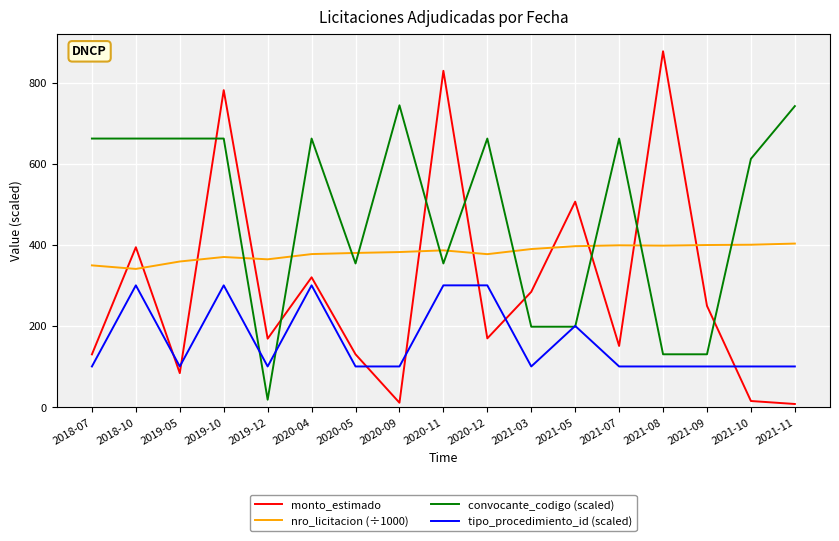

The value of tipo_procedimiento_id (scaled) at 2020-12 is 300.0. True or false?

True